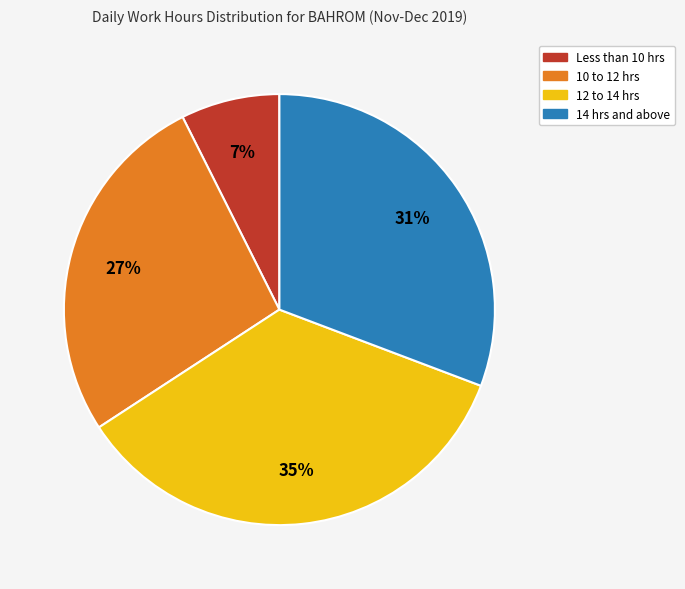

To the nearest percent, what is the difference between the largest and smallest slice percentages?

28%